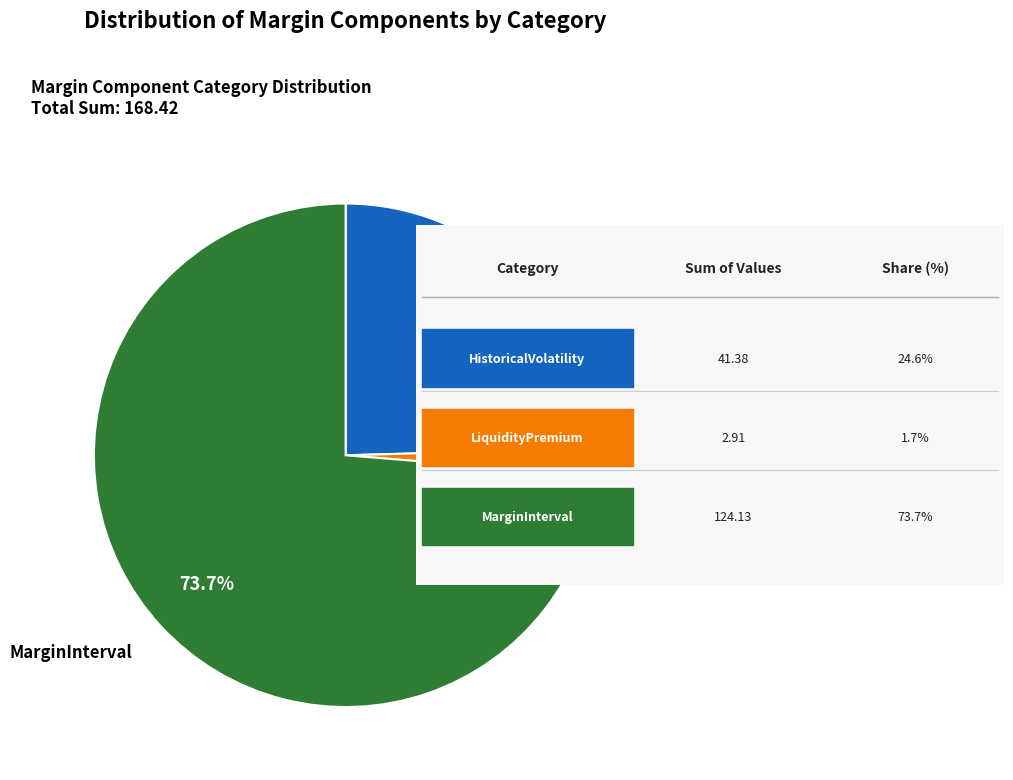

To the nearest percent, what is the combined percentage of HistoricalVolatility and MarginInterval?

98%